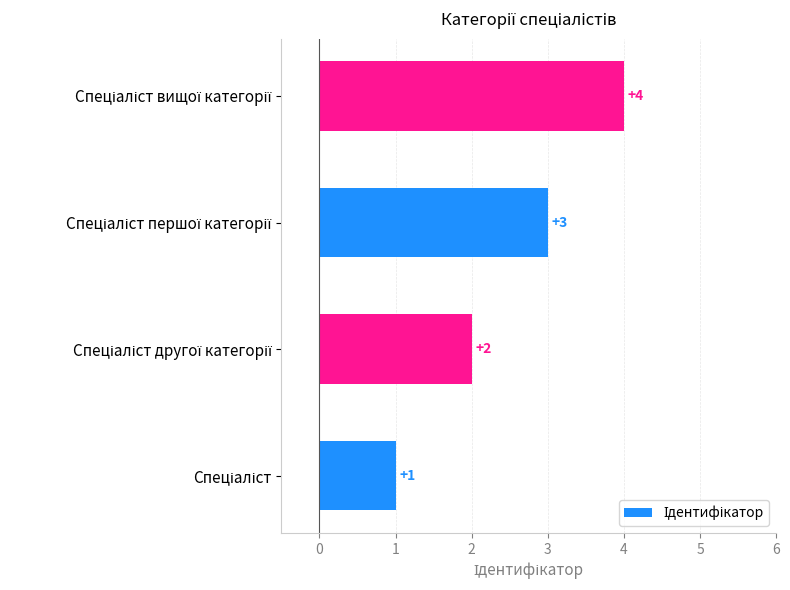

Count the values in the range 2 to 4.

3